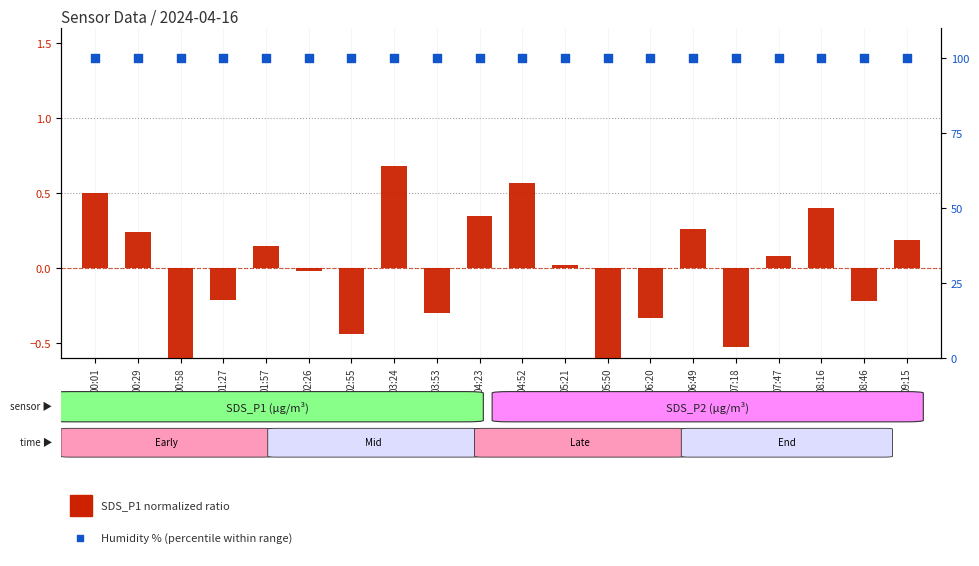

Which series reaches the minimum Y coordinate?

SDS_P1 ratio